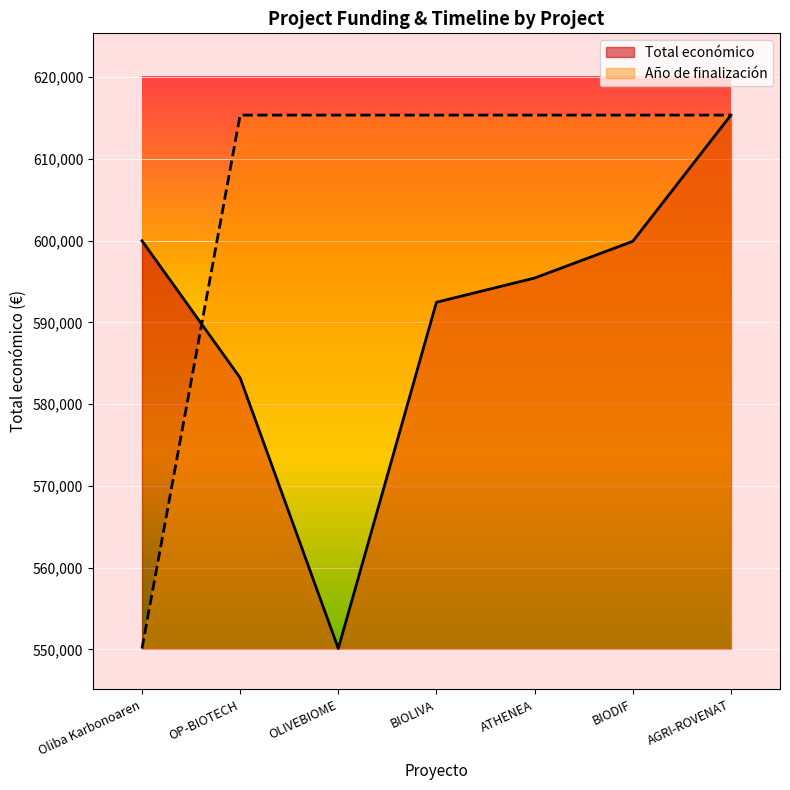

What is the label of the 2nd point from the left?

OP-BIOTECH